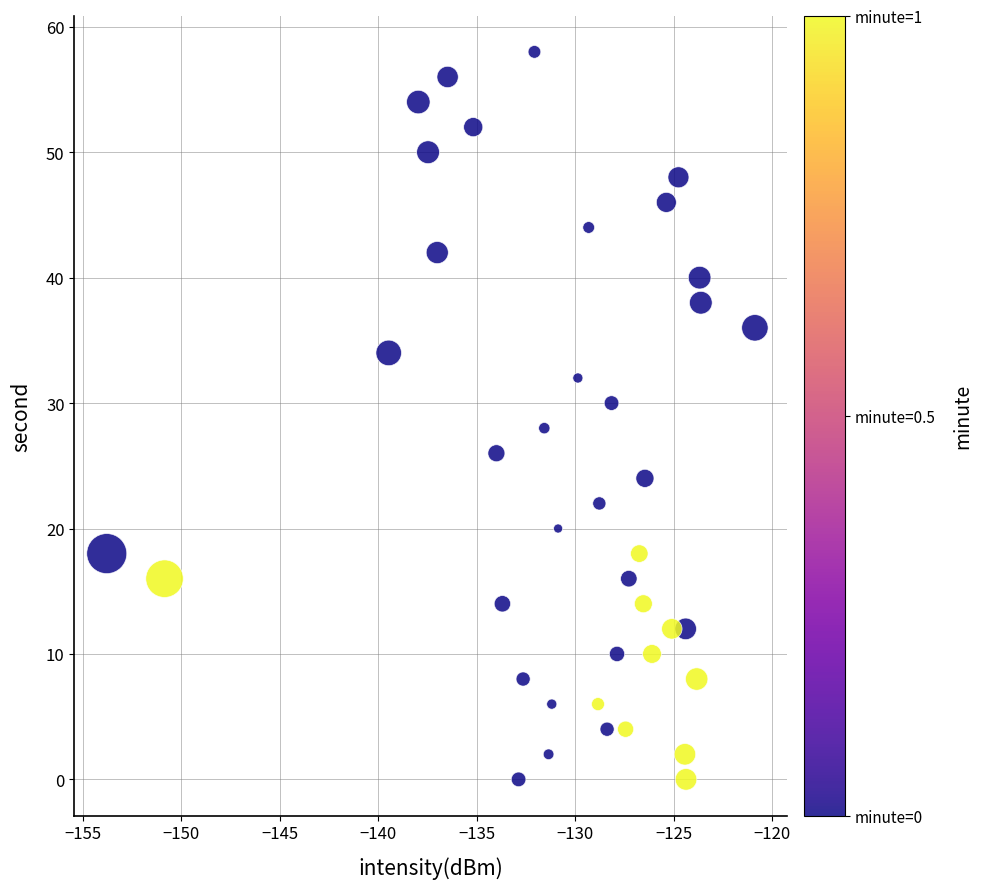

What is the range of Y values (max minus min)?

58